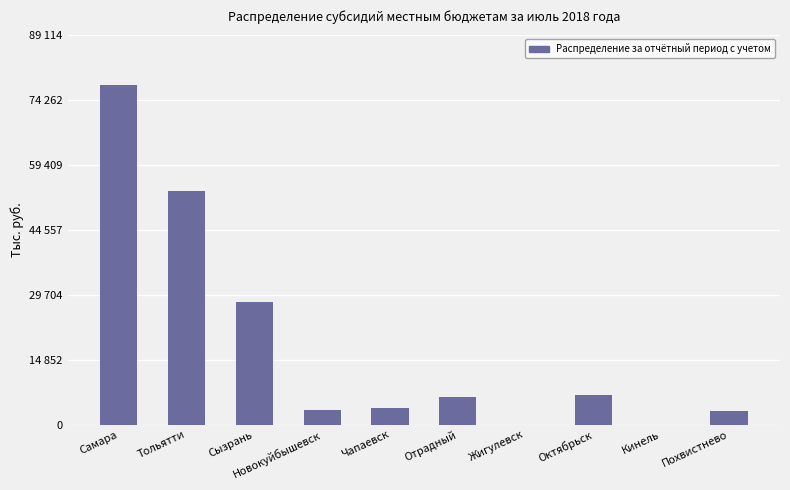

Are the bars horizontal?

No